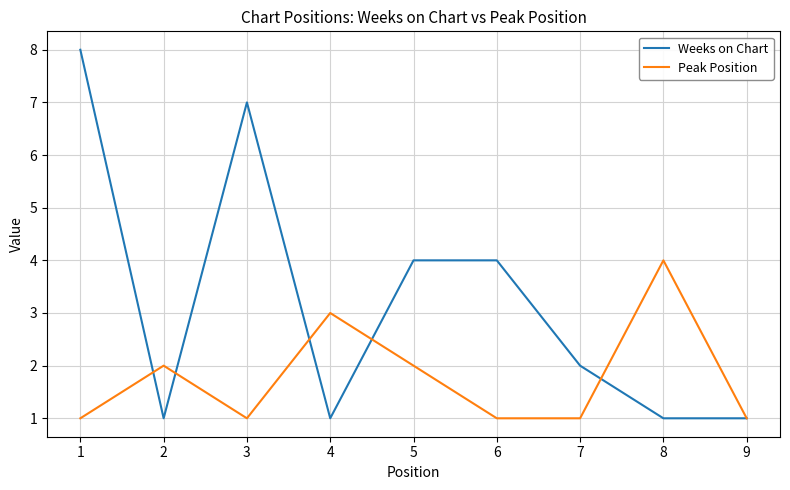

What is the difference between the highest and lowest values at 4?

2